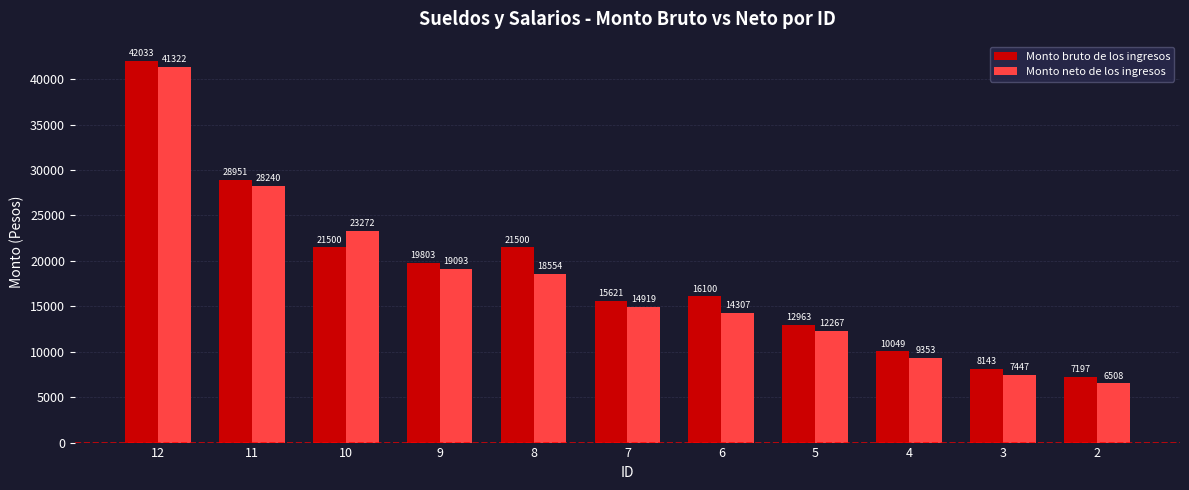

What is the sum of the Monto bruto de los ingresos values at 5 and 6?

29063.0